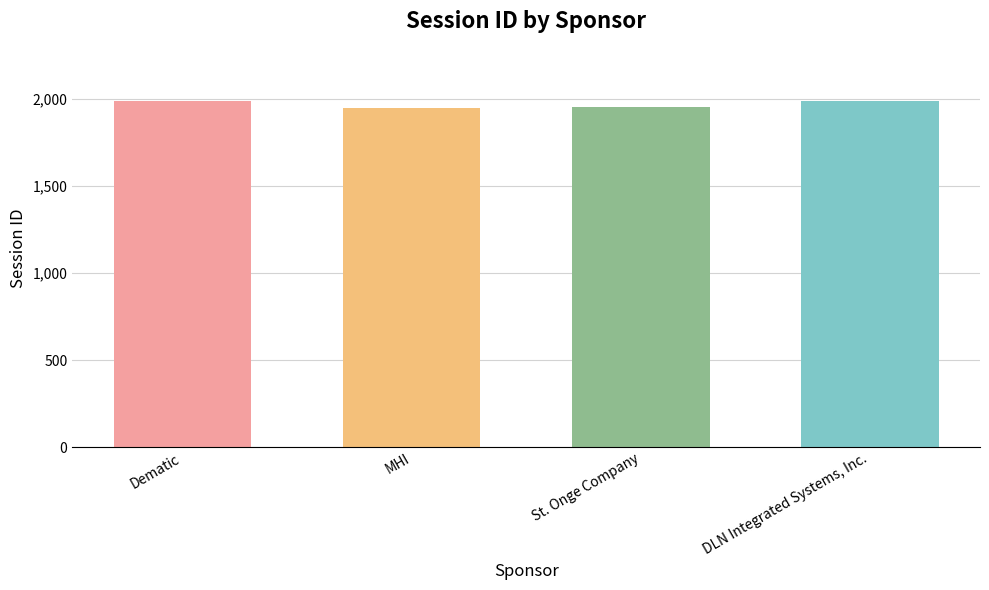

Is it true that the value at MHI is 3037?

False